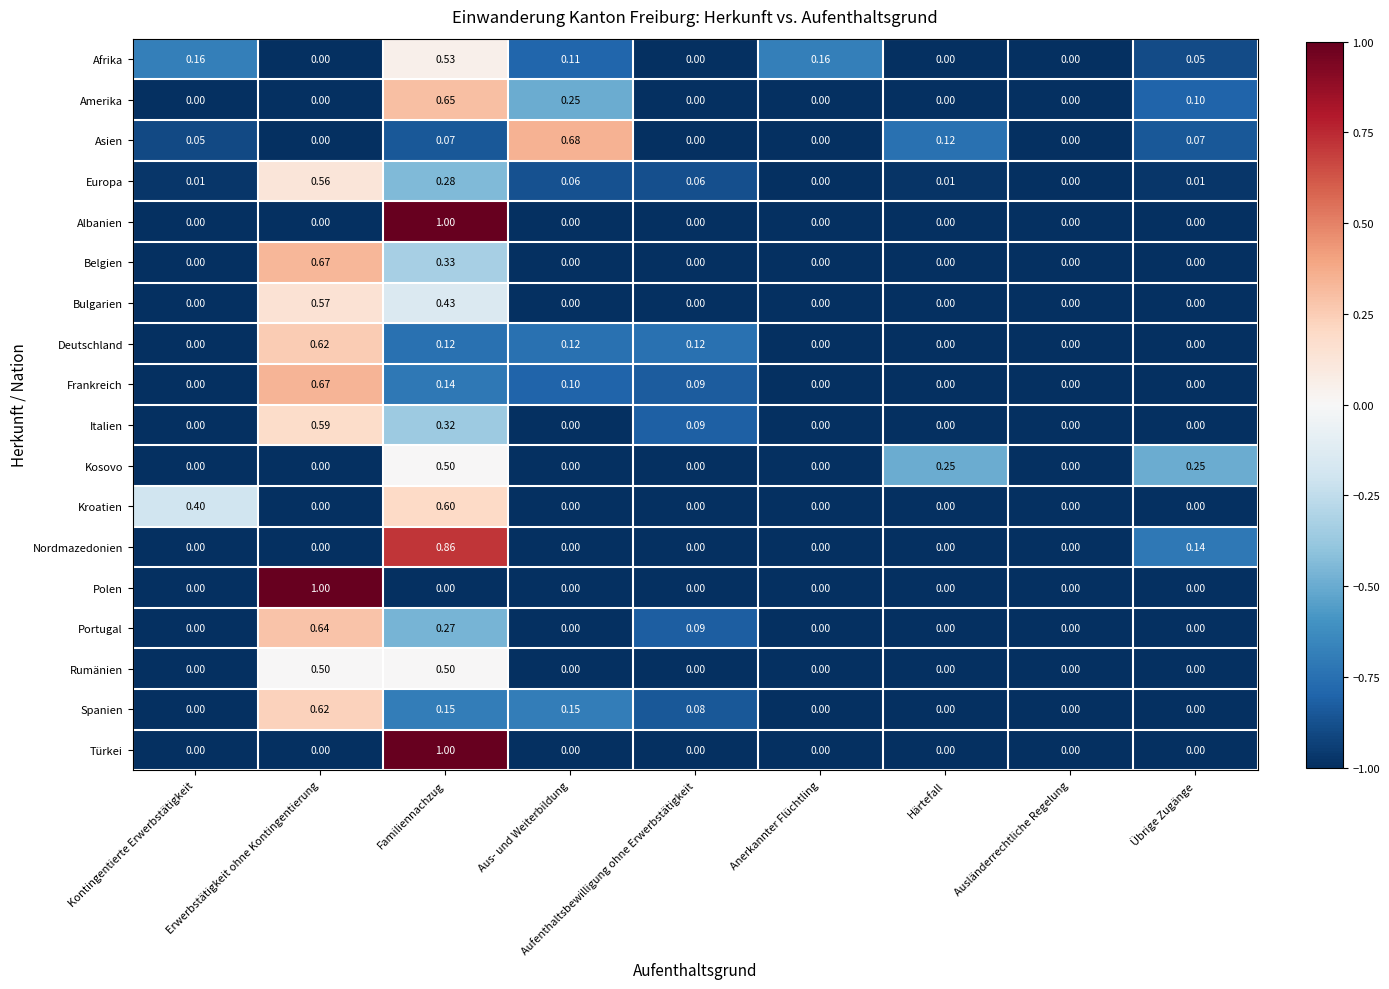

At which category is the sum across all series the highest?

Familiennachzug